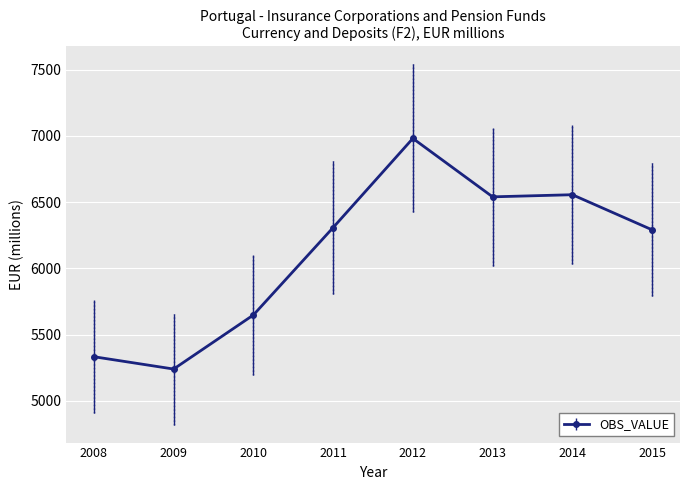

What is the change in value from 2012 to 2014?

-425